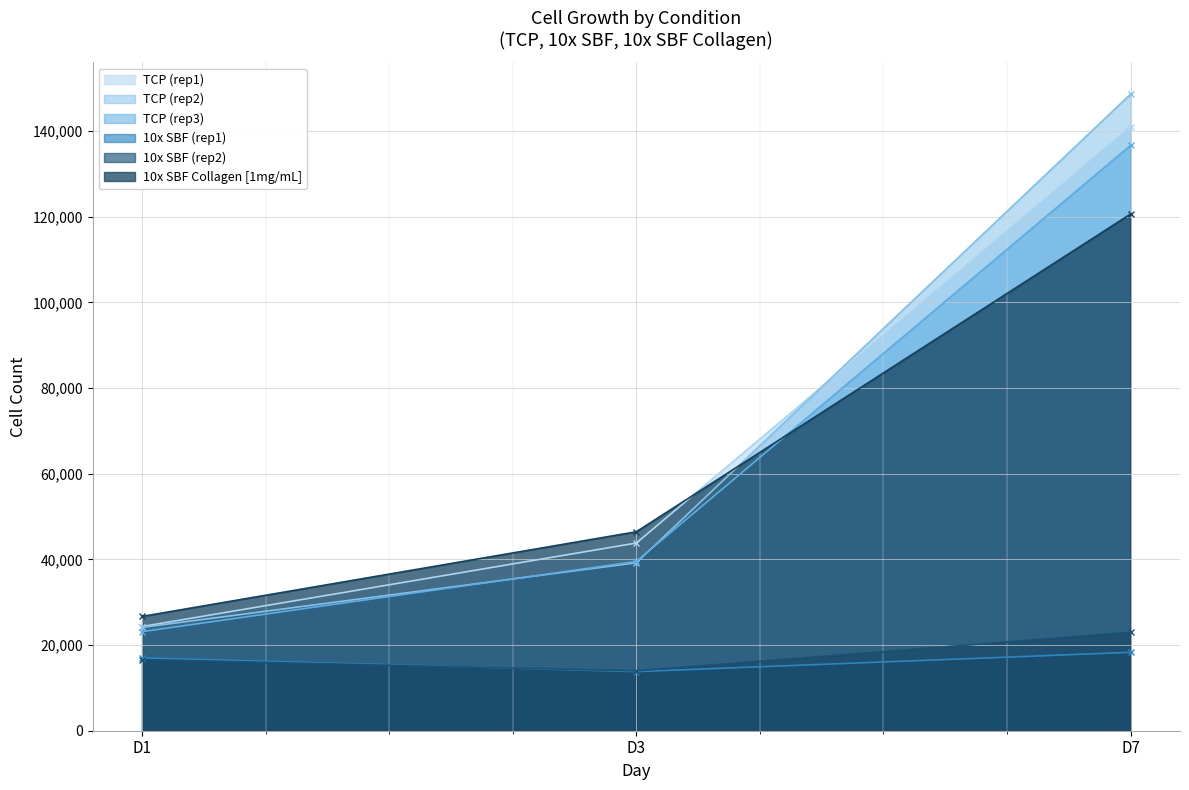

Between D3 and D1, which is larger?

D3